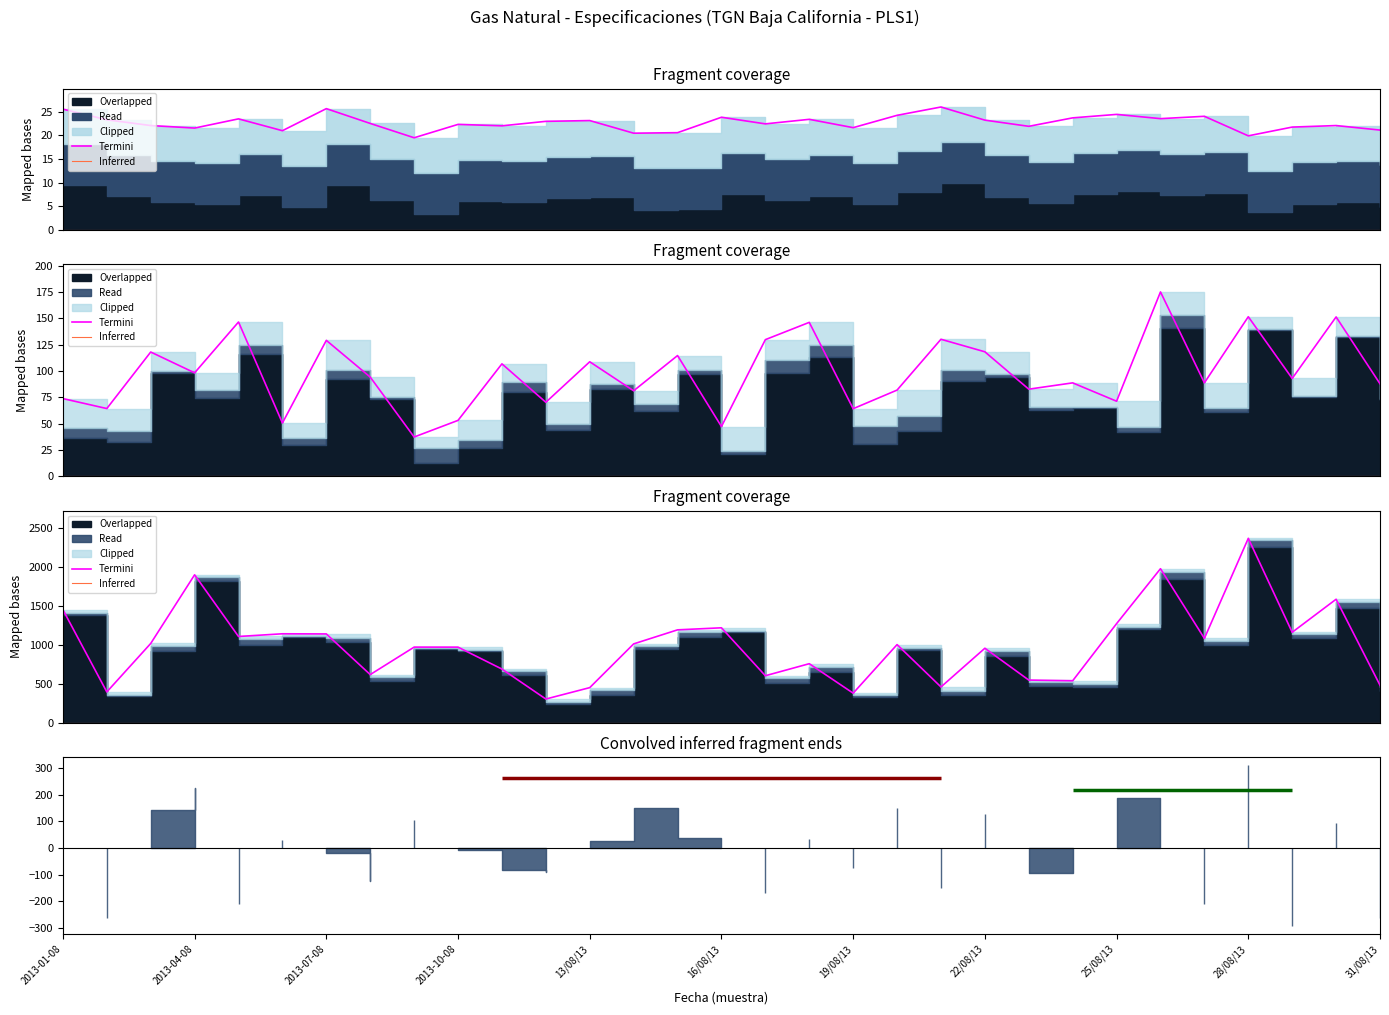

What is the spread (max minus min) of values at 16/08/13?

1222.2